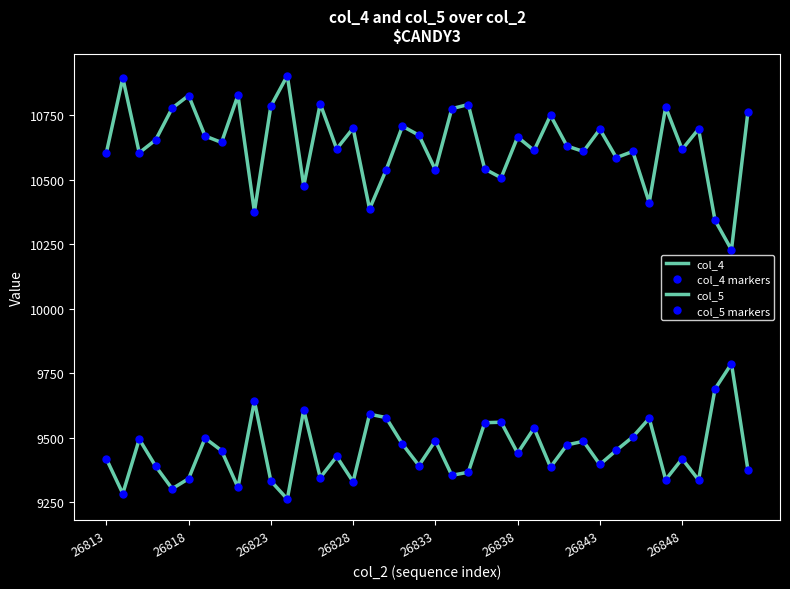

How many distinct data groups are displayed?

4